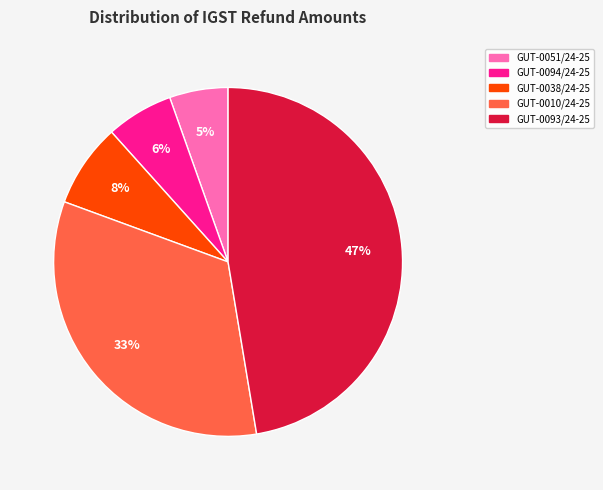

To the nearest percent, what is the combined percentage of GUT-0038/24-25 and GUT-0010/24-25?

41%